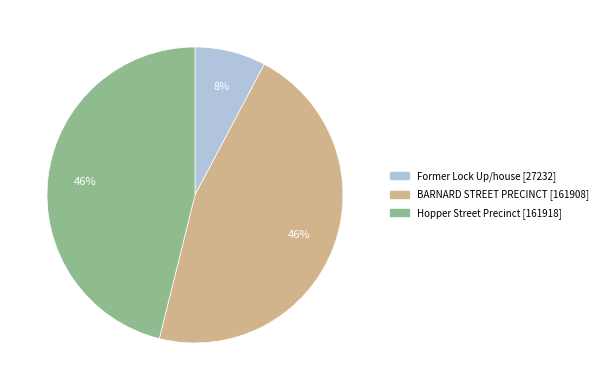

What percentage is the BARNARD STREET PRECINCT [161908] slice, to the nearest percent?

46%